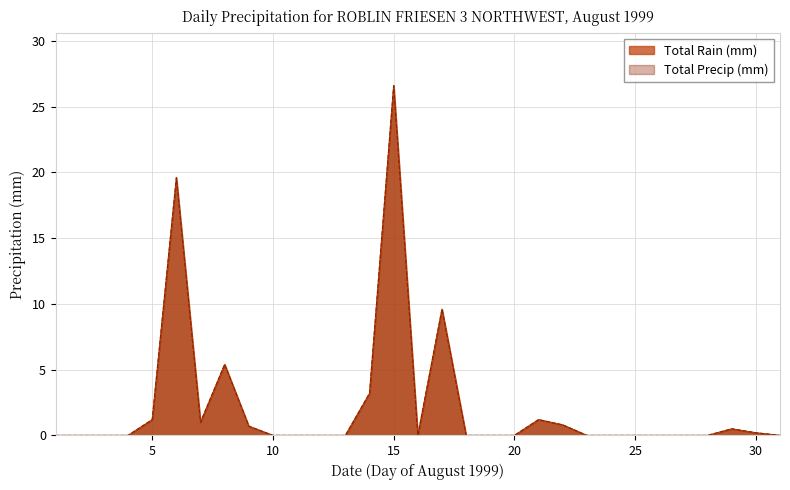

Where is the first local minimum for Total Rain (mm)?

1999-08-07